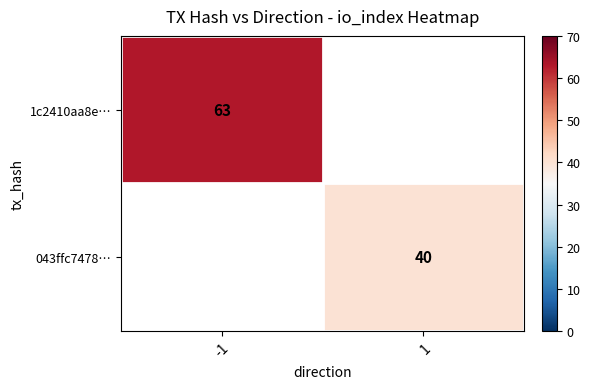

True or false: 043ffc7478… has a value of 40 at 1.

True